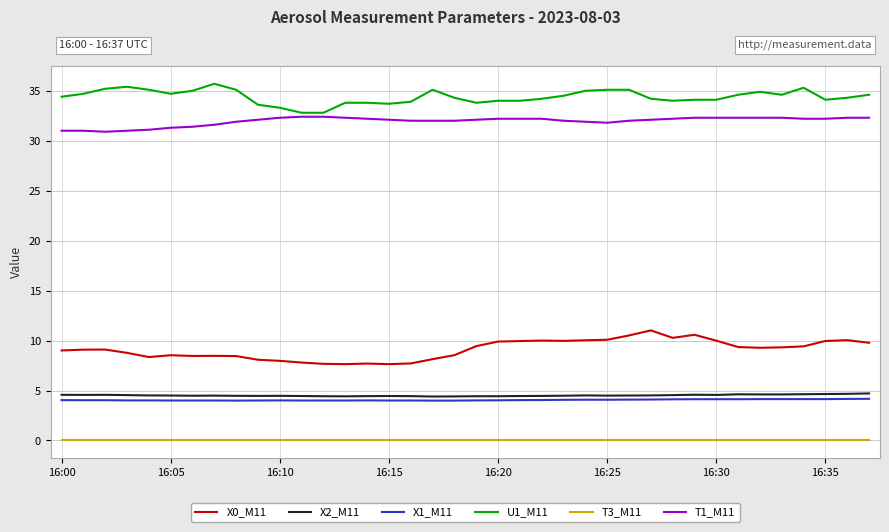

True or false: T1_M11 and T3_M11 intersect in this chart.

False